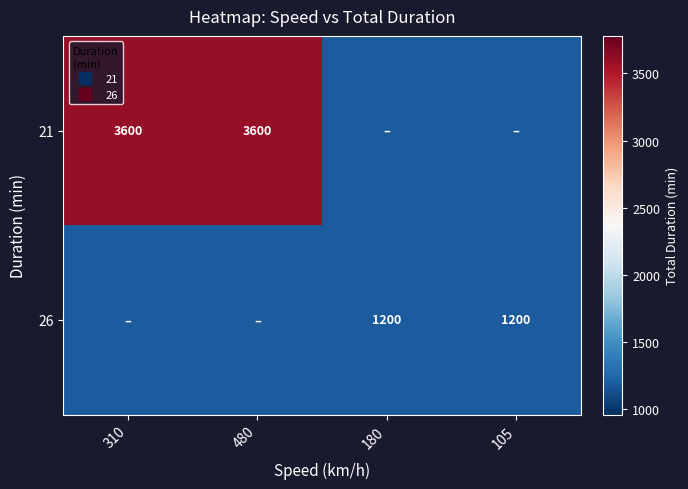

Which series has the largest total across all categories?

21